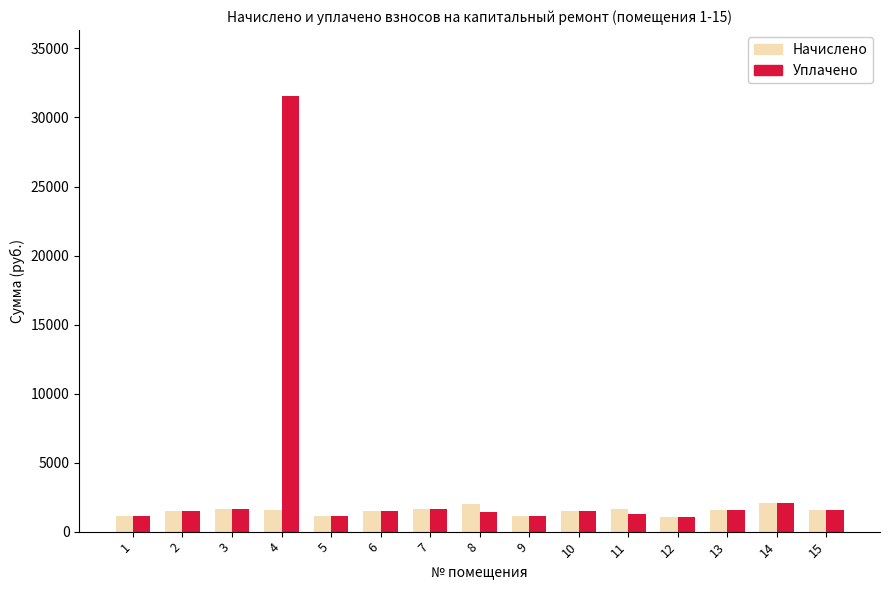

At which category is the sum across all series the highest?

4